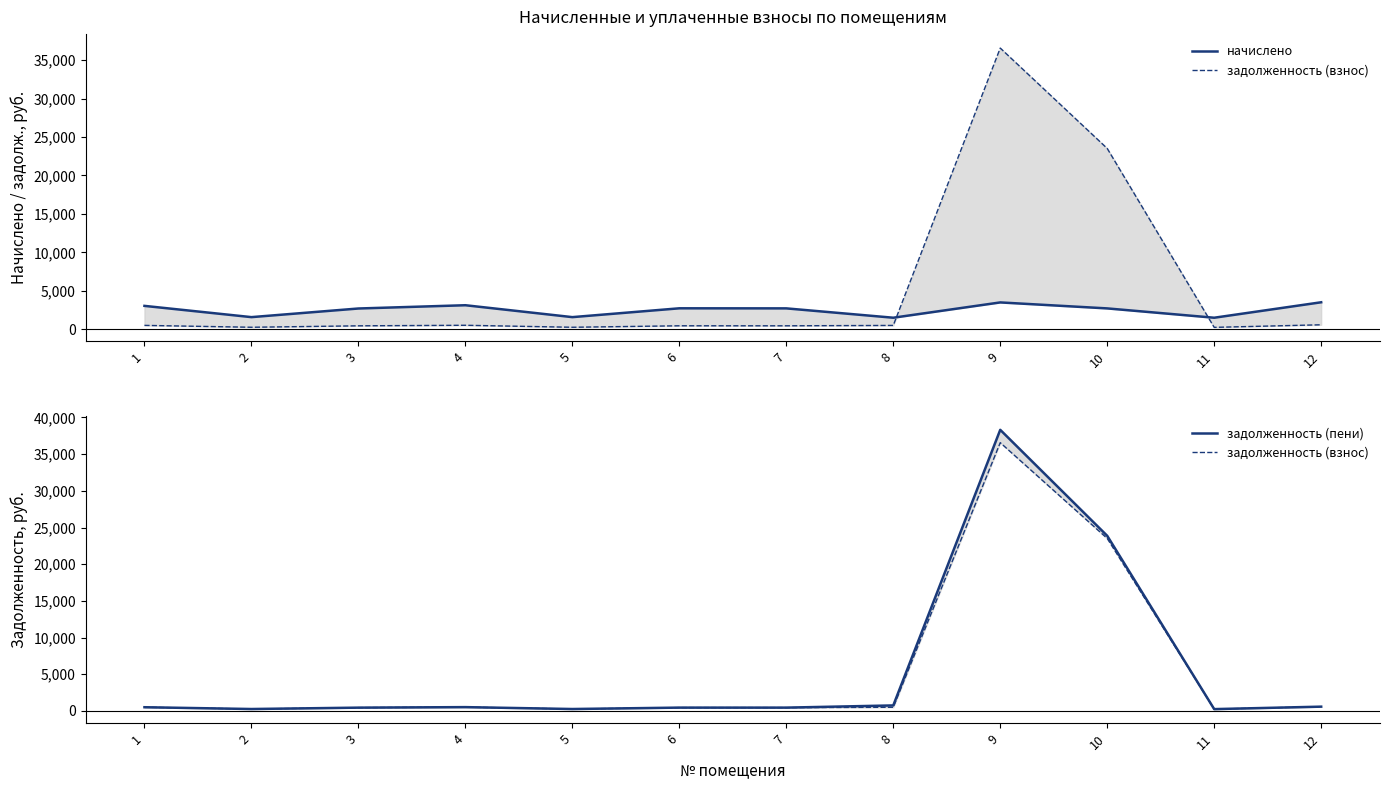

Rank the series at 11 from highest to lowest value.

начислено, задолженность (взнос), задолженность (пени)